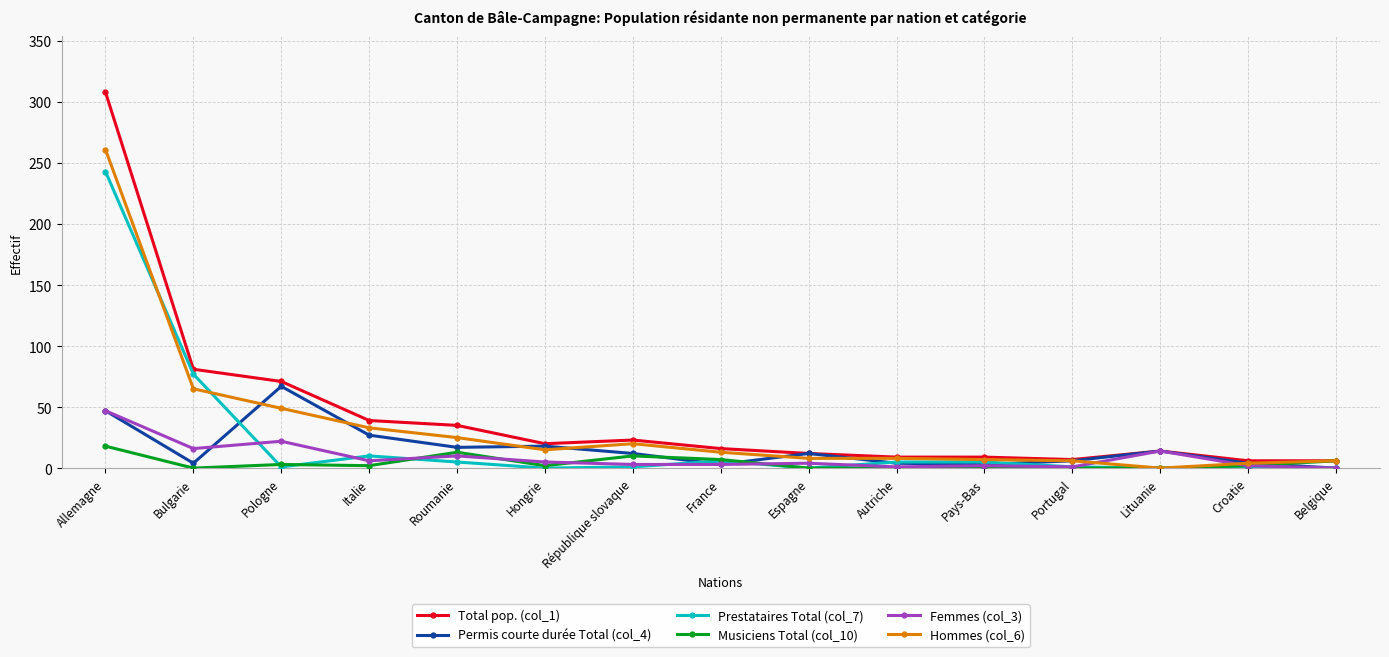

Which series changed the most between Italie and France?

Permis courte durée Total (col_4)